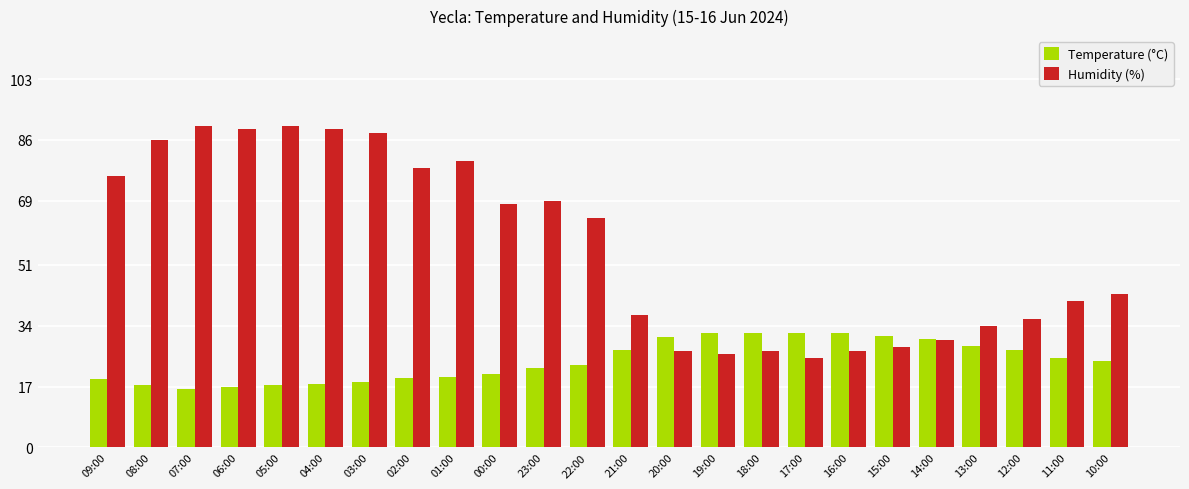

Rank the series by their maximum value, from highest to lowest.

Humidity (%), Temperature (°C)